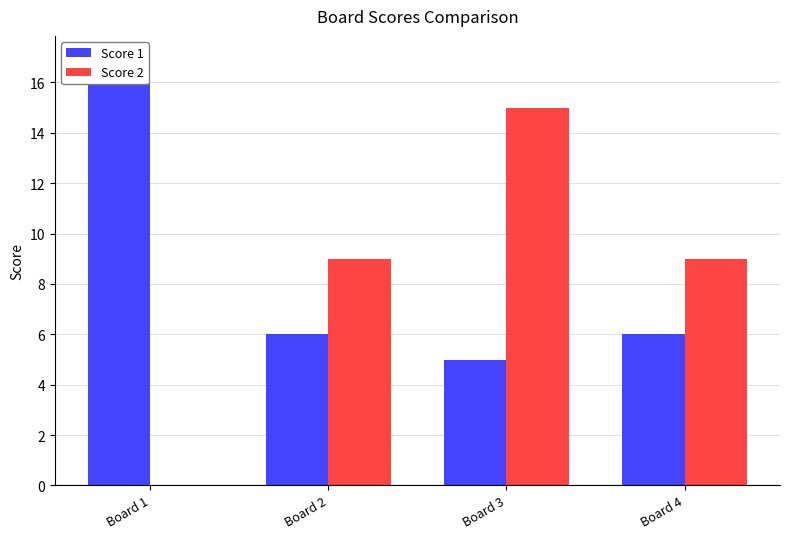

What is the lowest value of the Score 1 series?

5